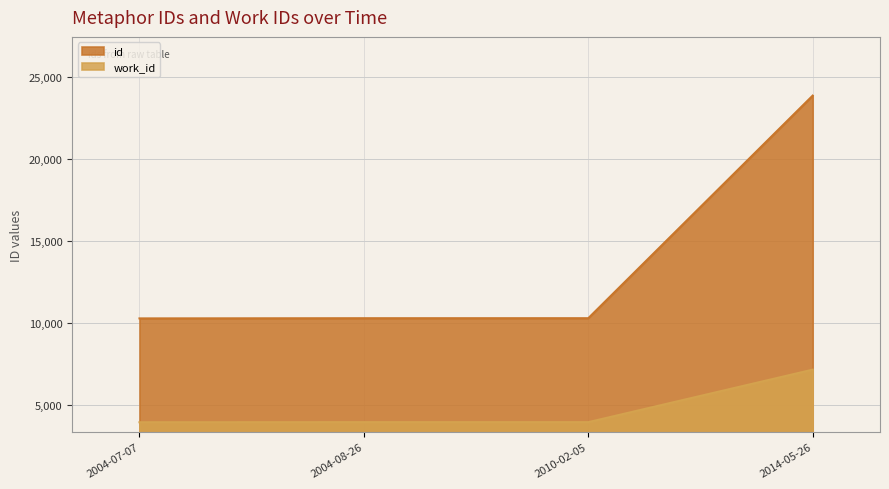

True or false: id and work_id cross at least once.

False